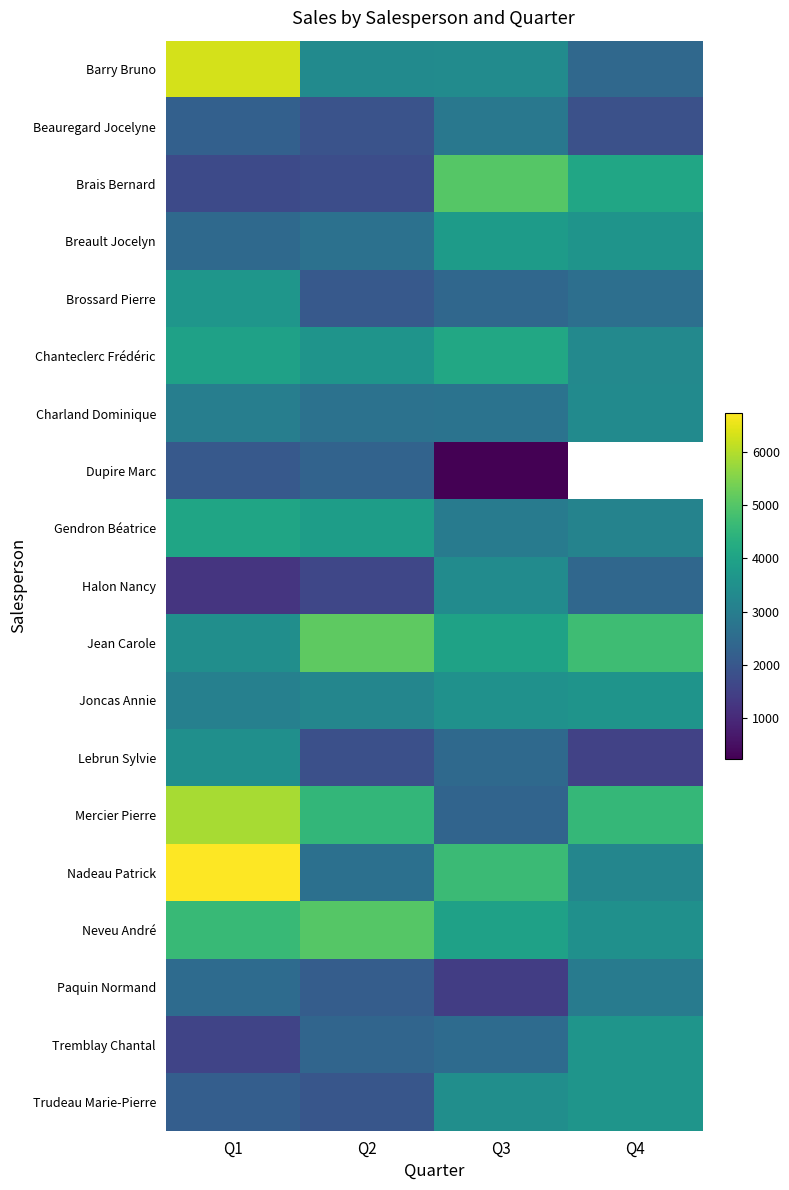

What is the sum of all Barry Bruno values?

15506.0